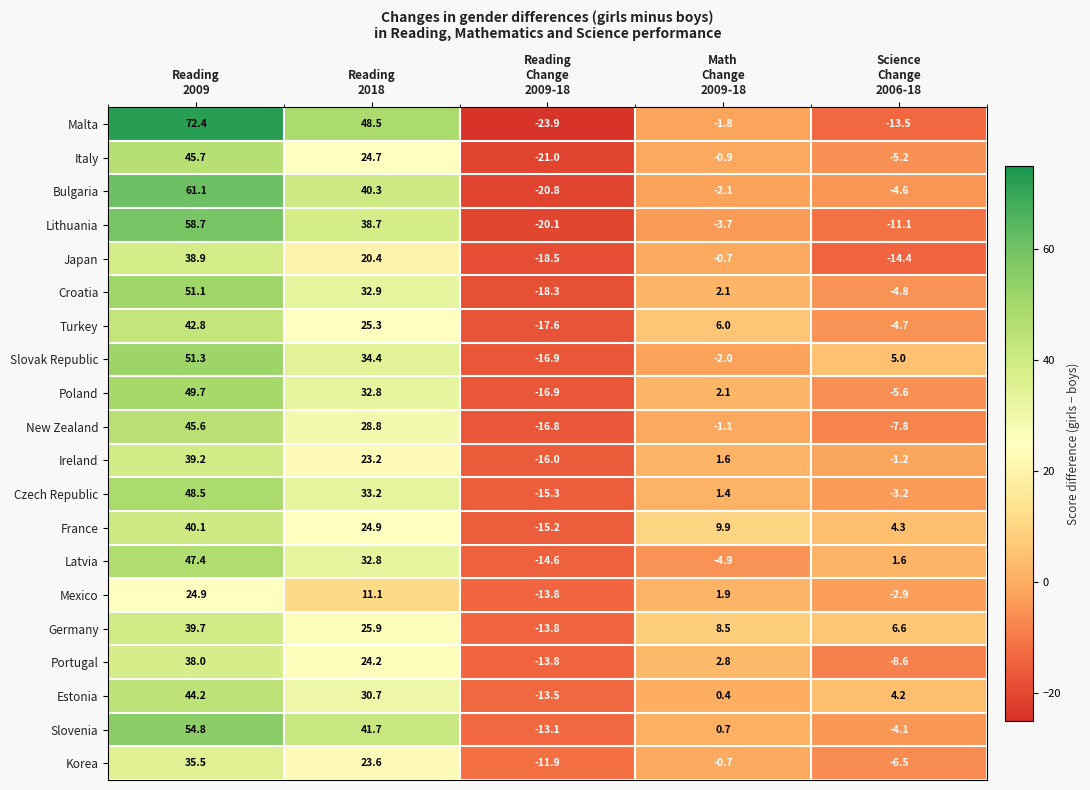

What is the sum of all Portugal values?

42.6